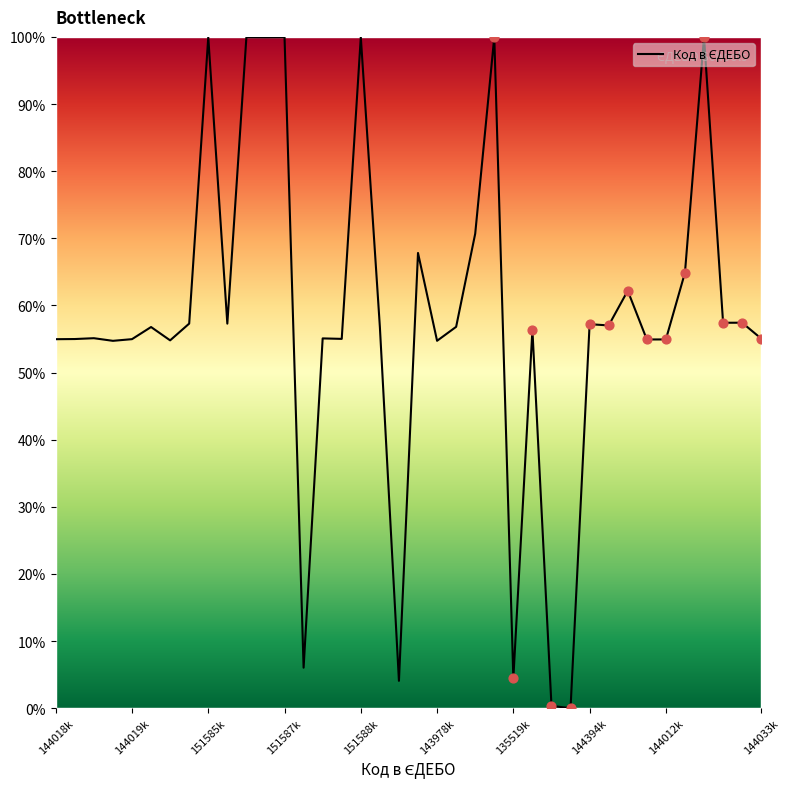

What is the greatest value displayed?

100.0